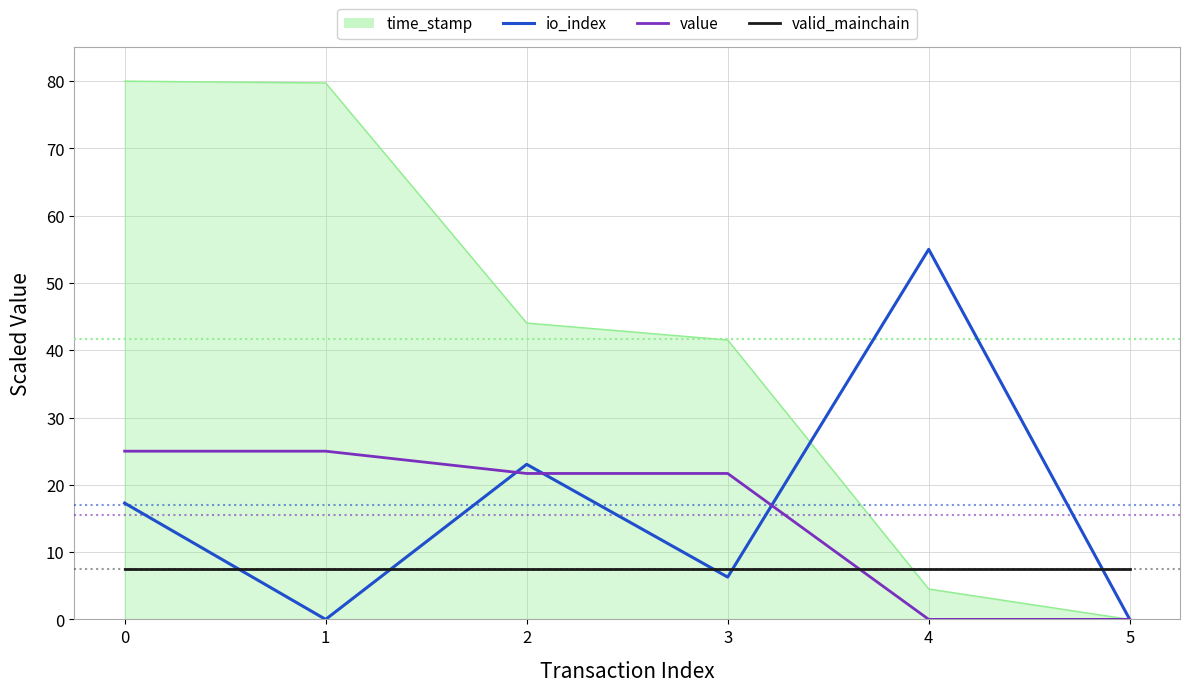

What value does the valid_mainchain series have at 3?

7.5